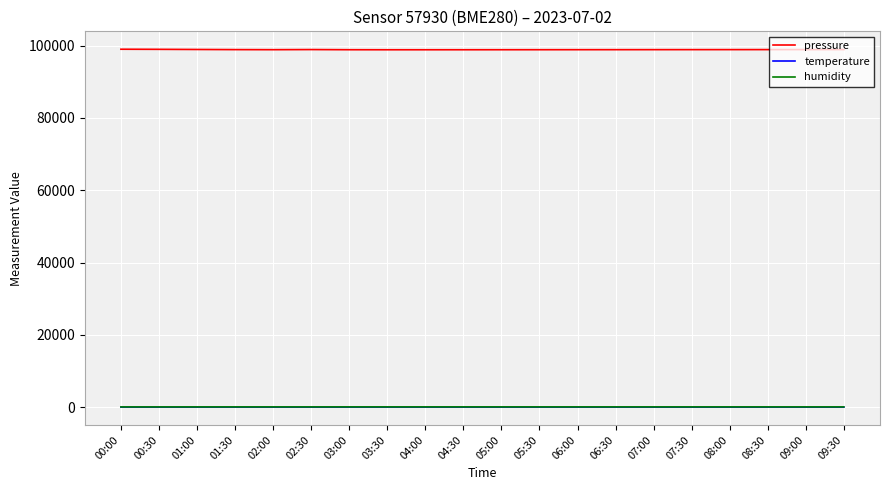

How many lines are shown in the chart?

3